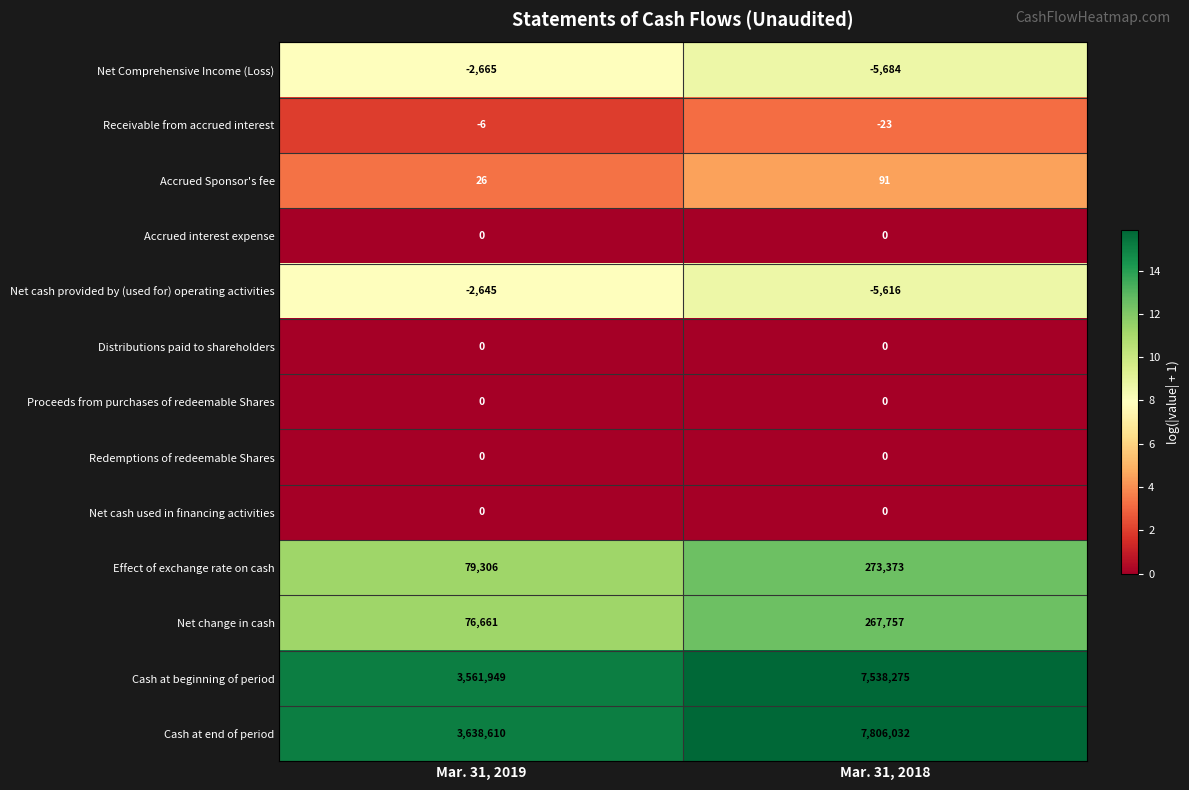

Where is Cash at beginning of period nearest to the value 5550112?

Mar. 31, 2019